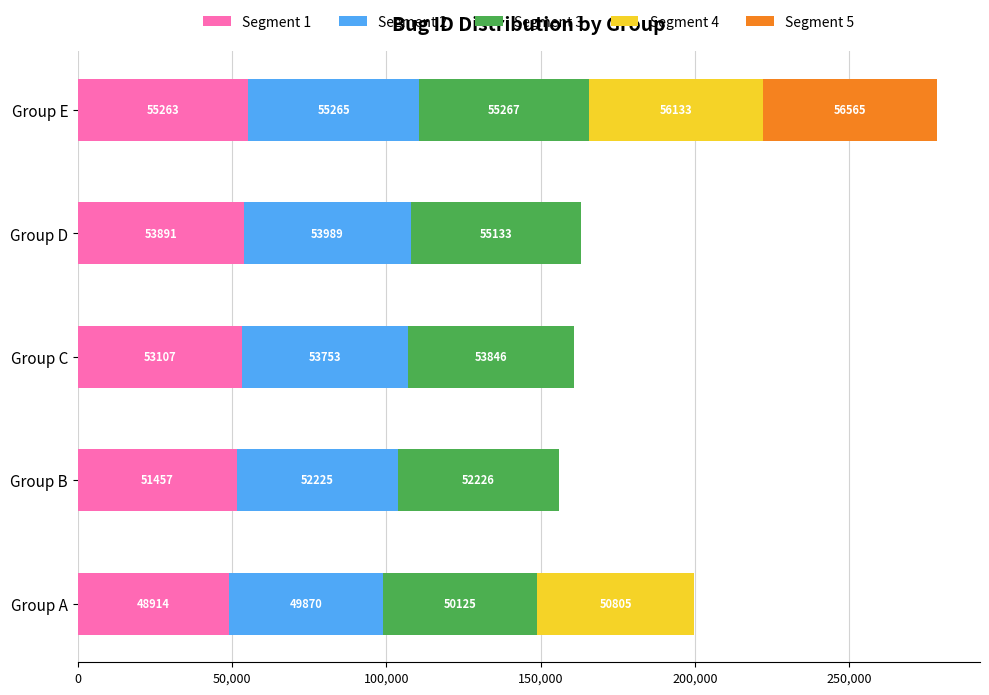

What is the total value across all series at Group D?

163013